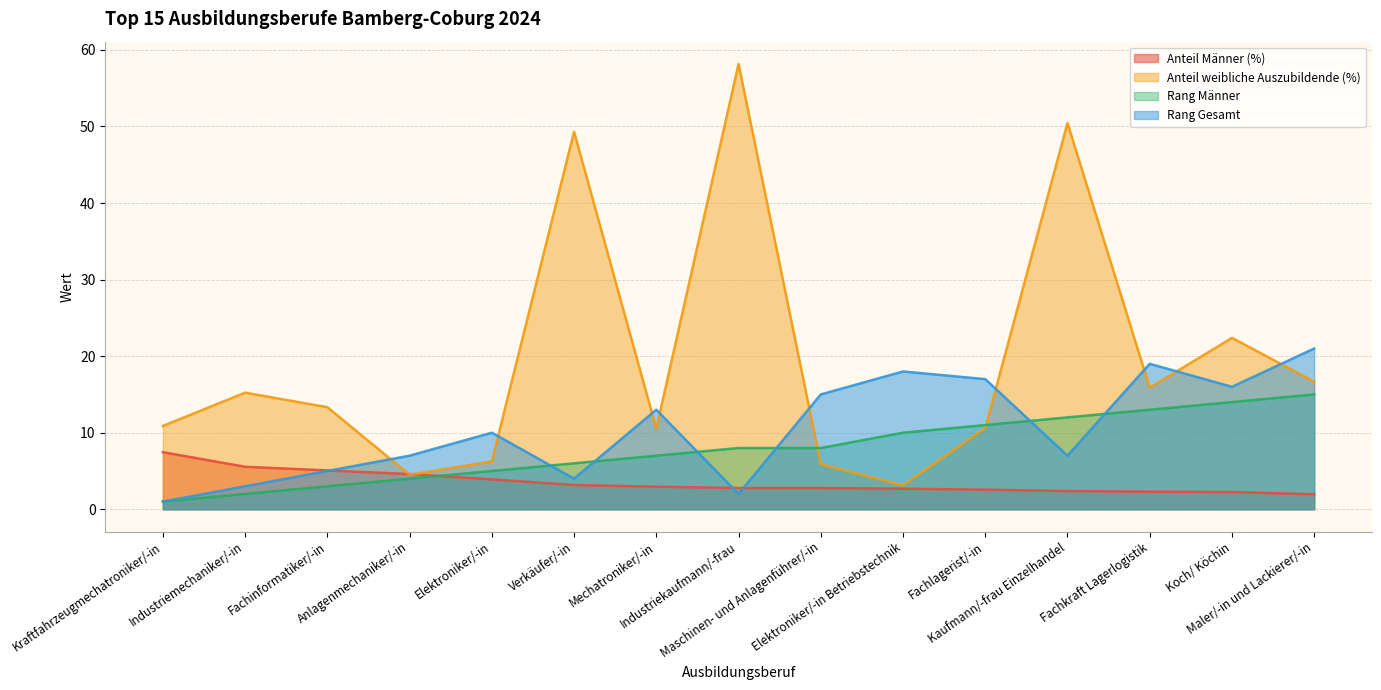

Which category has the highest value across all series?

Industriekaufmann/-frau